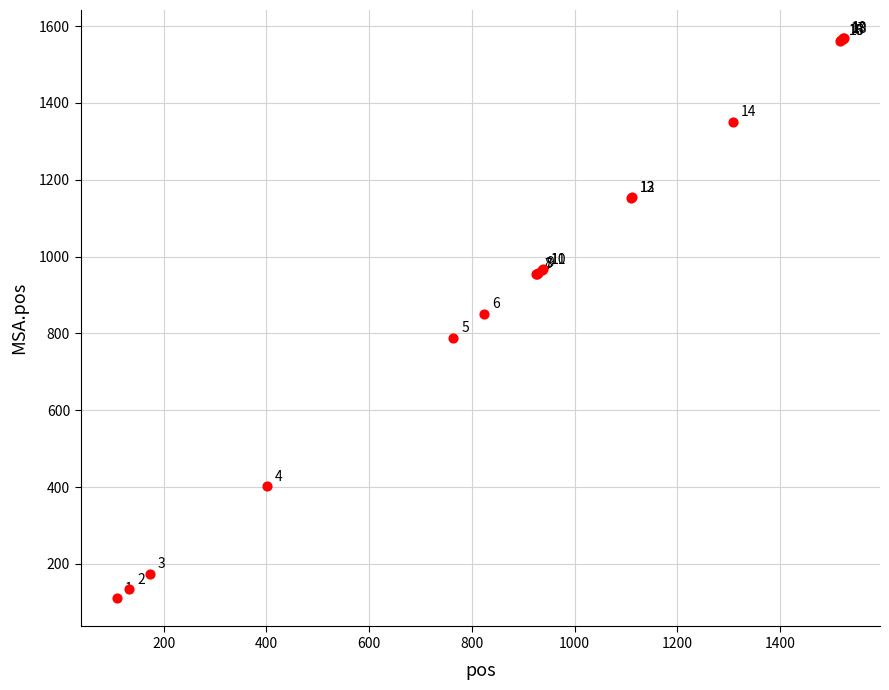

What Y value in the scatter plot is closest to 839?

851